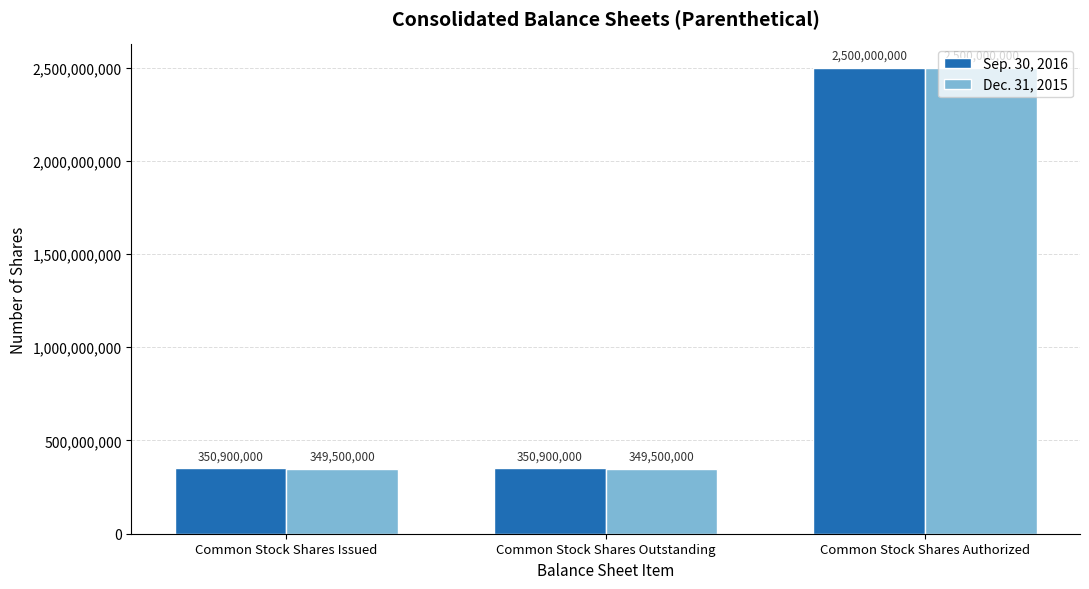

What is the average value of the Sep. 30, 2016 series?

1067266667